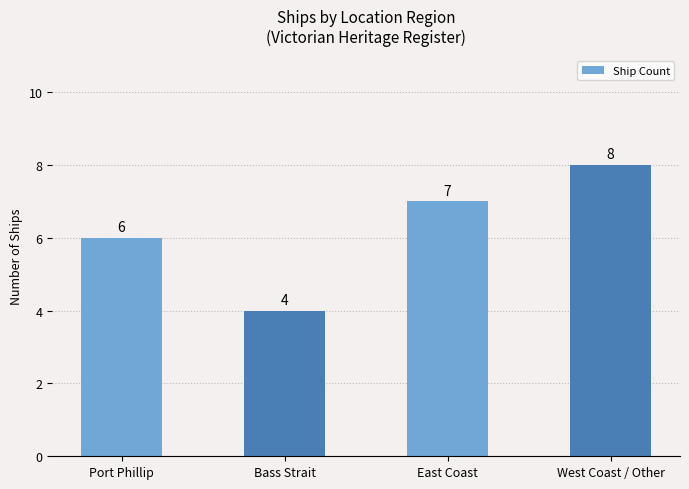

The value at Bass Strait is 6. True or false?

False